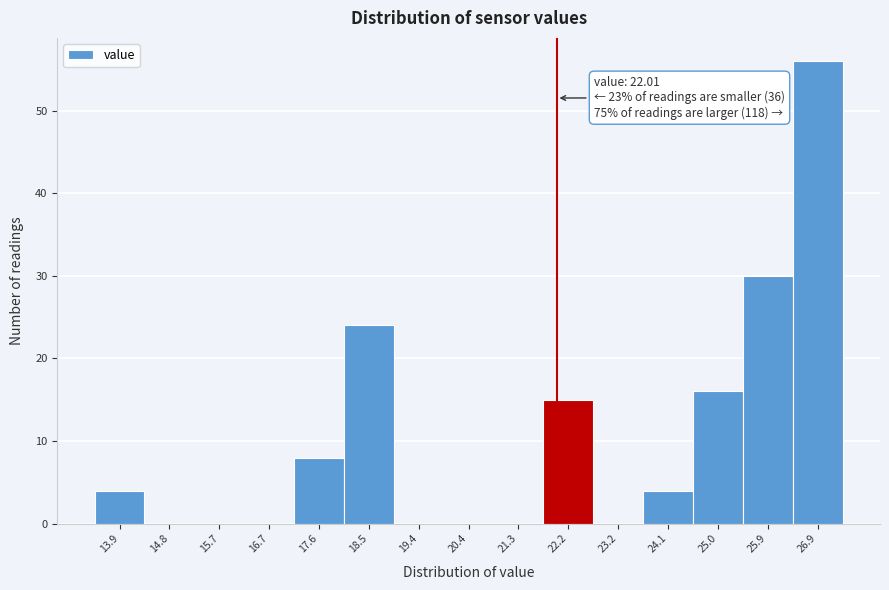

Which range on the x-axis has the tallest bar?

26.4 to 27.3